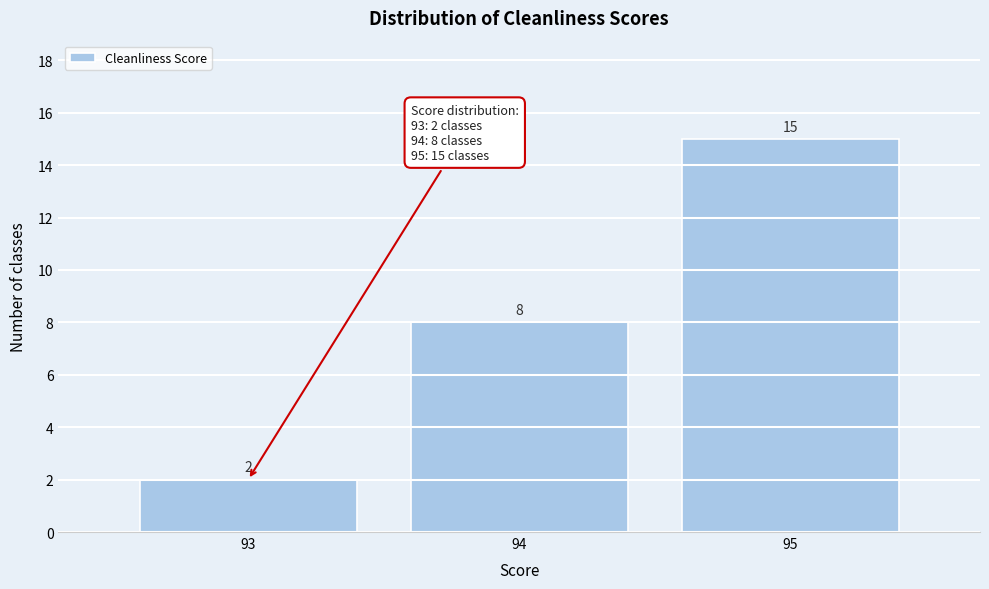

Which range on the x-axis has the tallest bar?

94.5 to 95.5